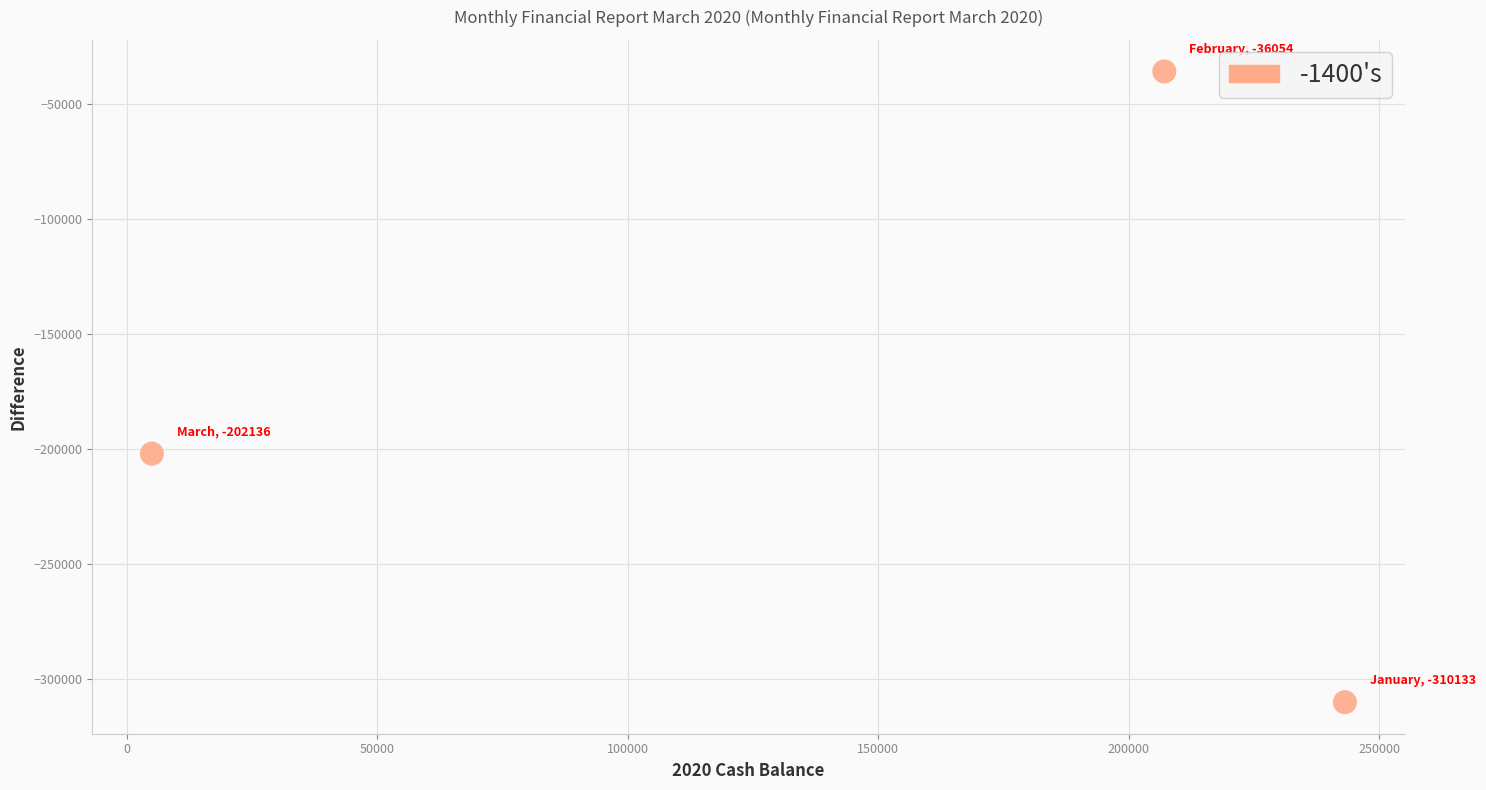

What is the average X value?

151755.7